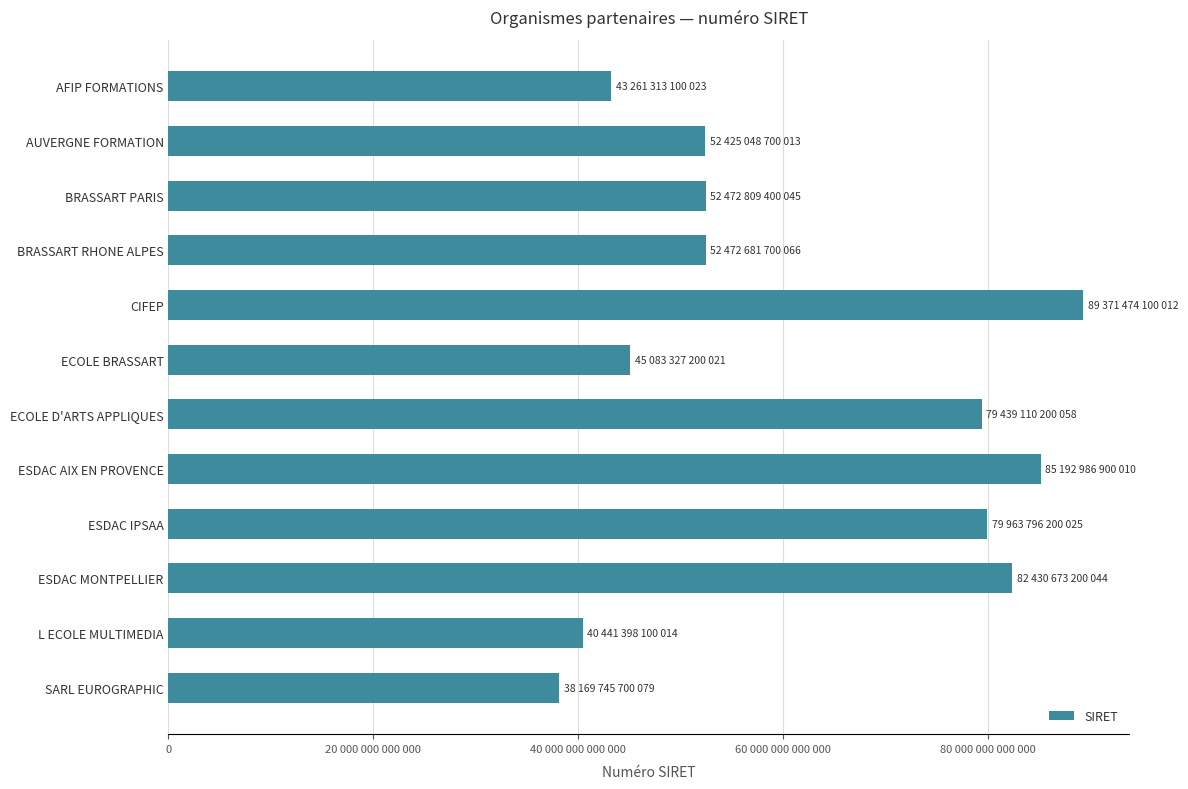

Are the bars horizontal?

Yes